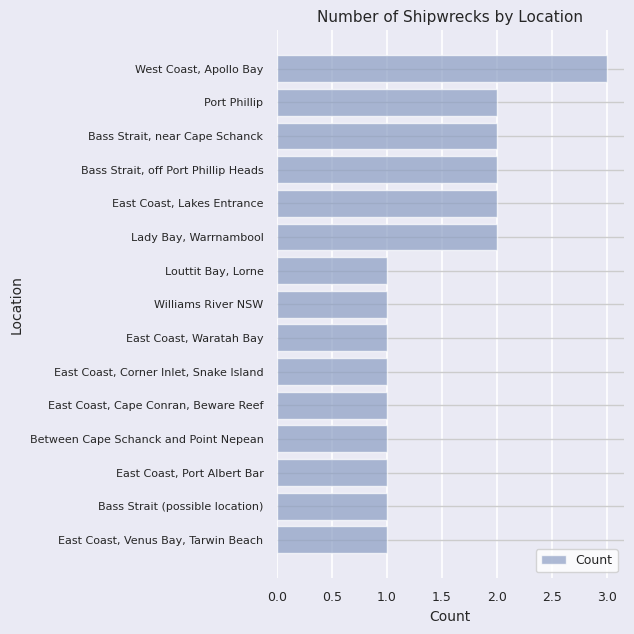

What is the sum of all values?

22